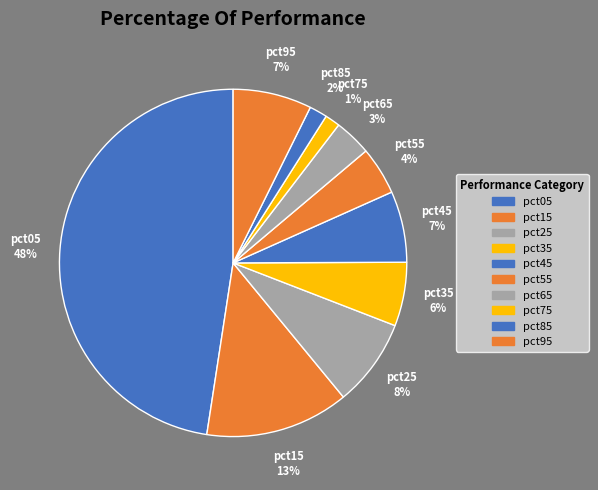

To the nearest percent, what portion does pct45 represent?

7%